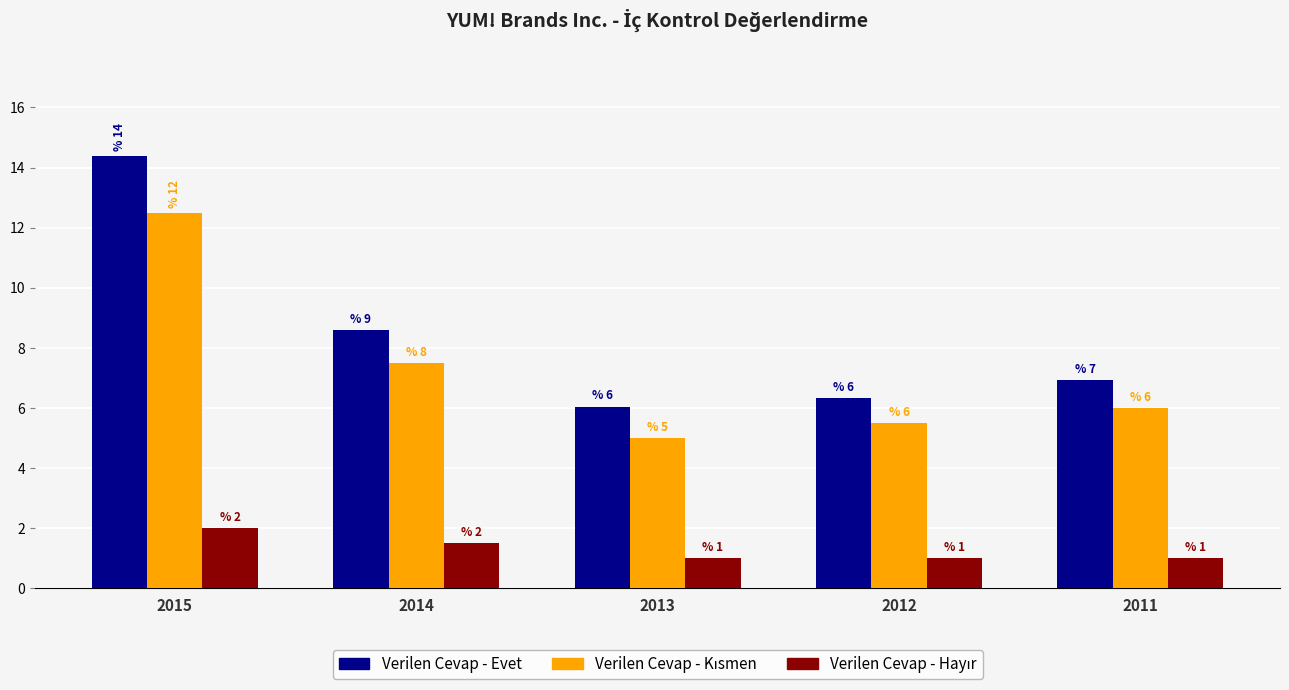

What is the smallest value displayed?

1.0